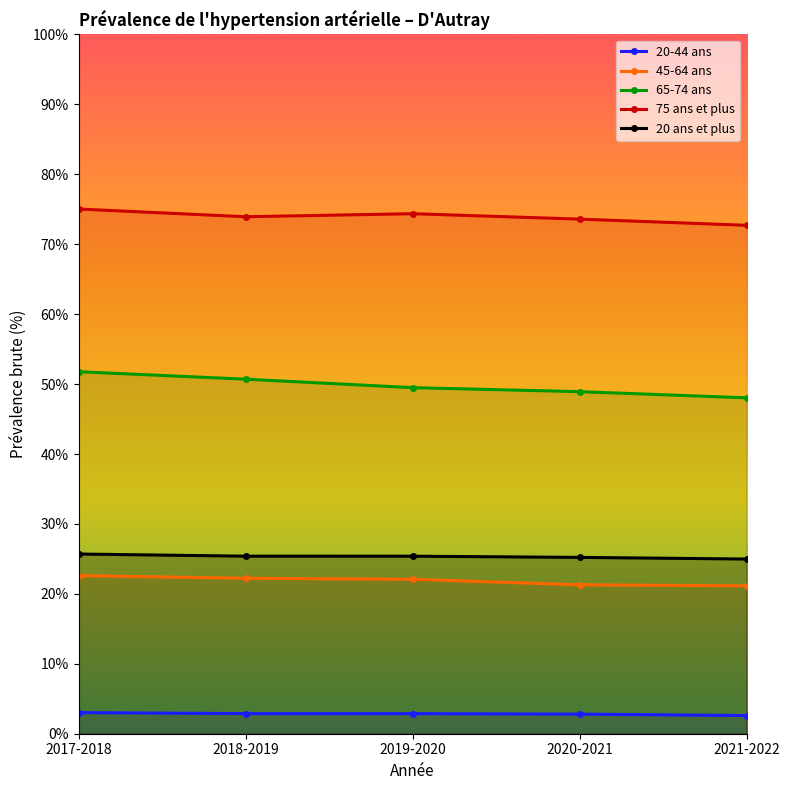

Which series has the widest spread of values?

65-74 ans